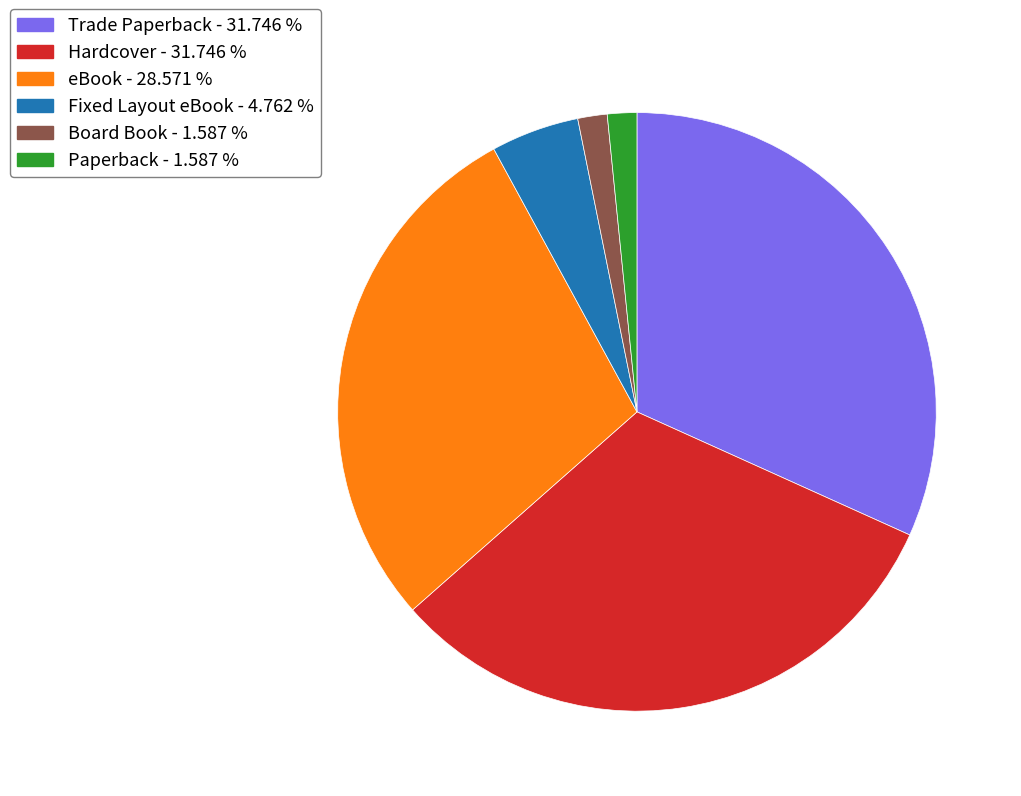

Which has a higher value, Board Book - 1.587 % or Trade Paperback - 31.746 %?

Trade Paperback - 31.746 %